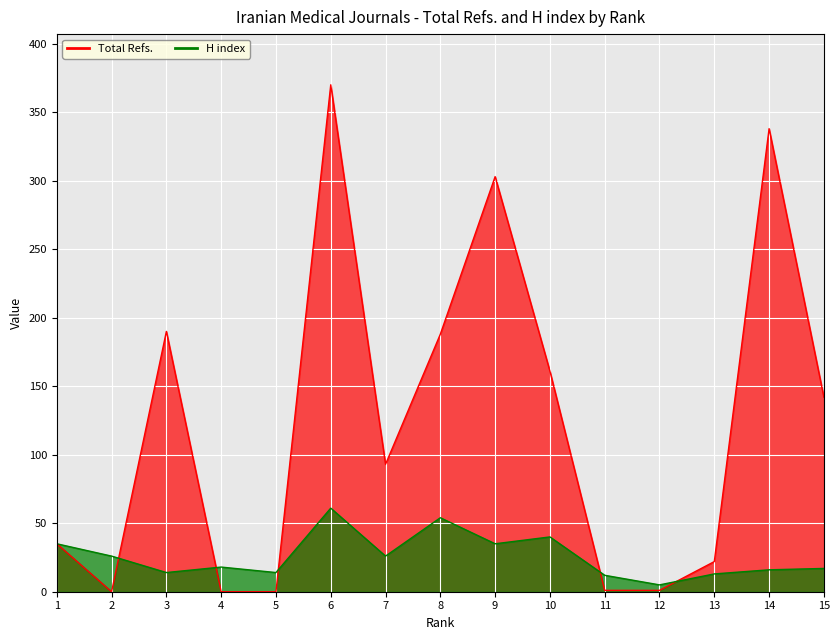

Is the value of Total Refs. at 8 greater than the value of H index at 12?

Yes